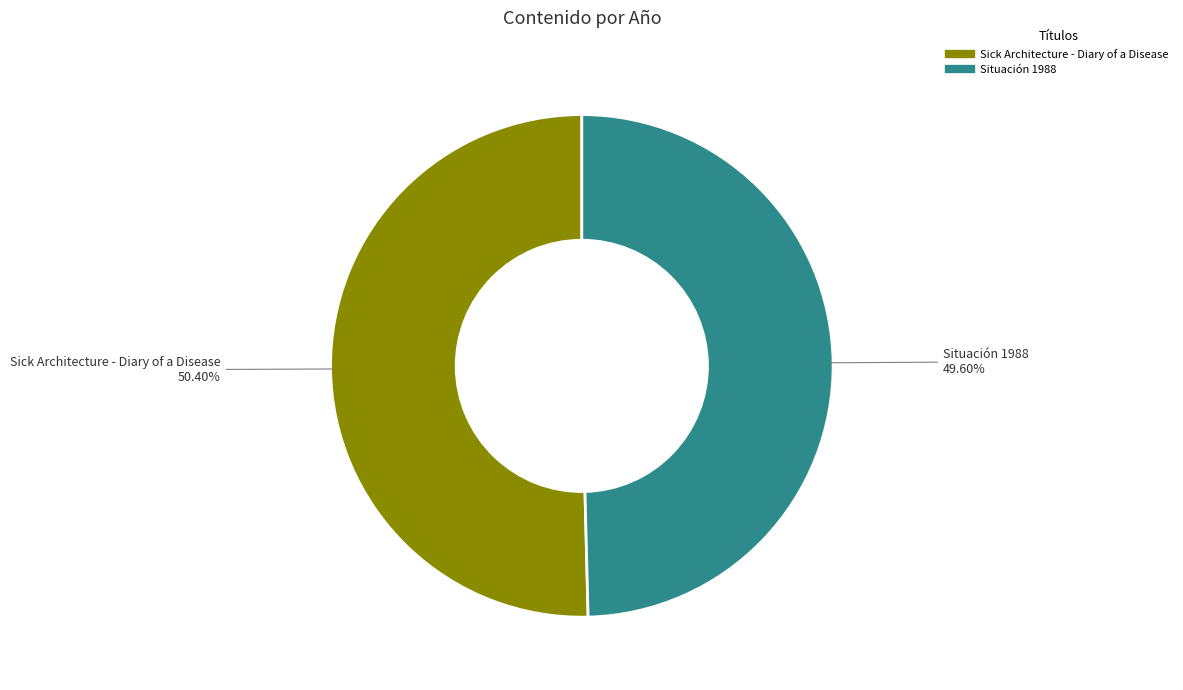

True or false: Sick Architecture - Diary of a Disease accounts for 60% of the total.

False